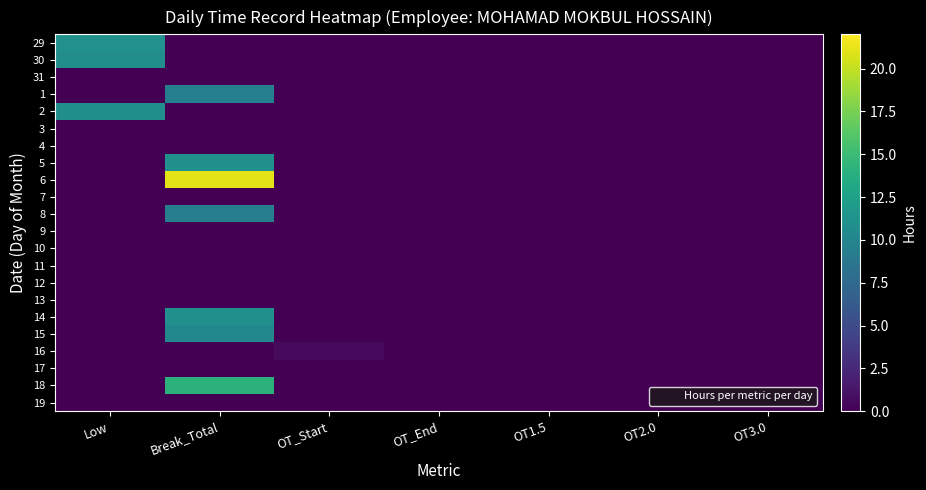

At how many categories does at least one series exceed 4?

2